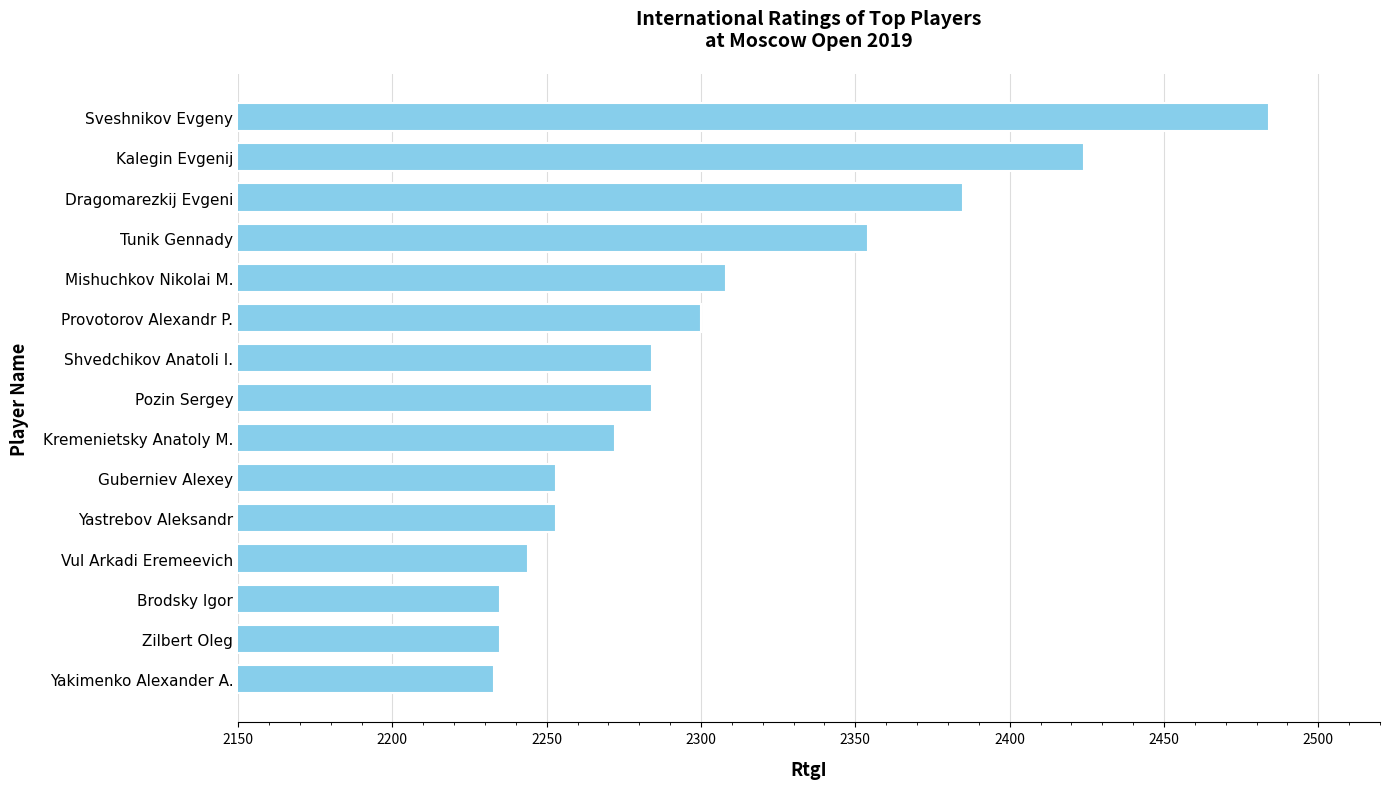

How many values are below 2284?

7